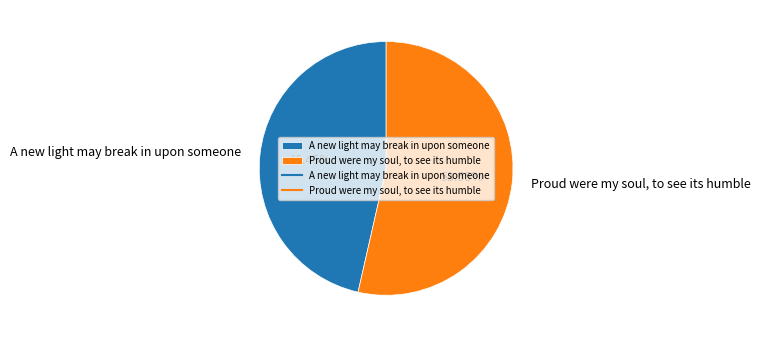

Between Proud were my soul, to see its humble and A new light may break in upon someone, which is larger?

Proud were my soul, to see its humble